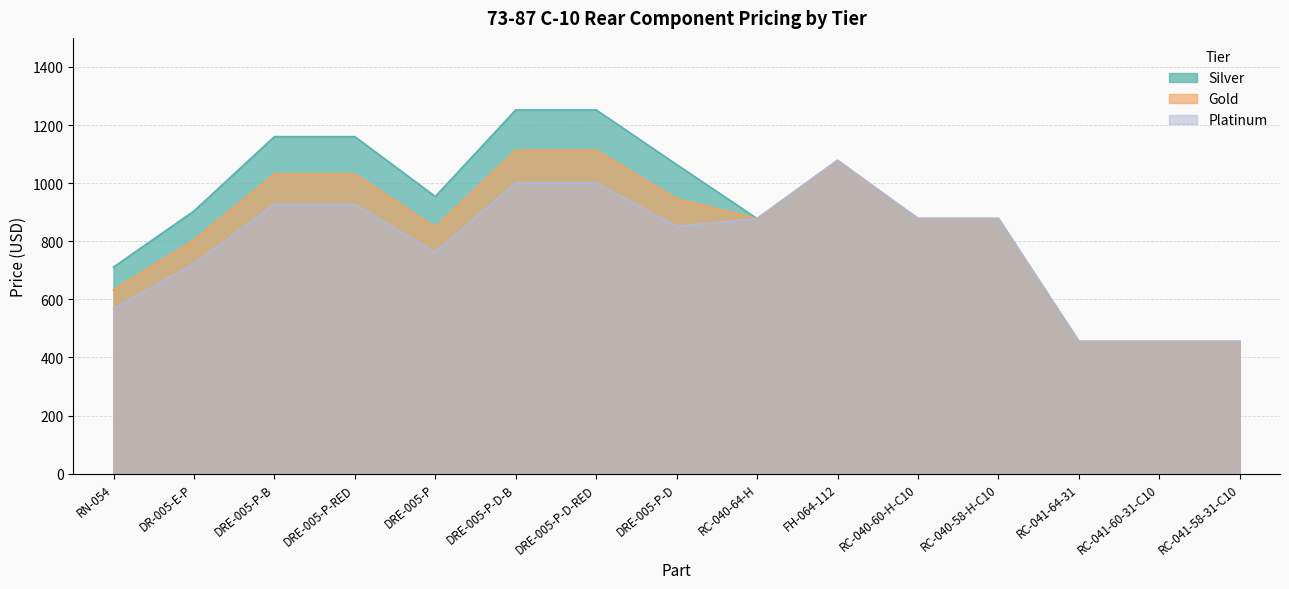

At how many categories does at least one series exceed 1154?

4